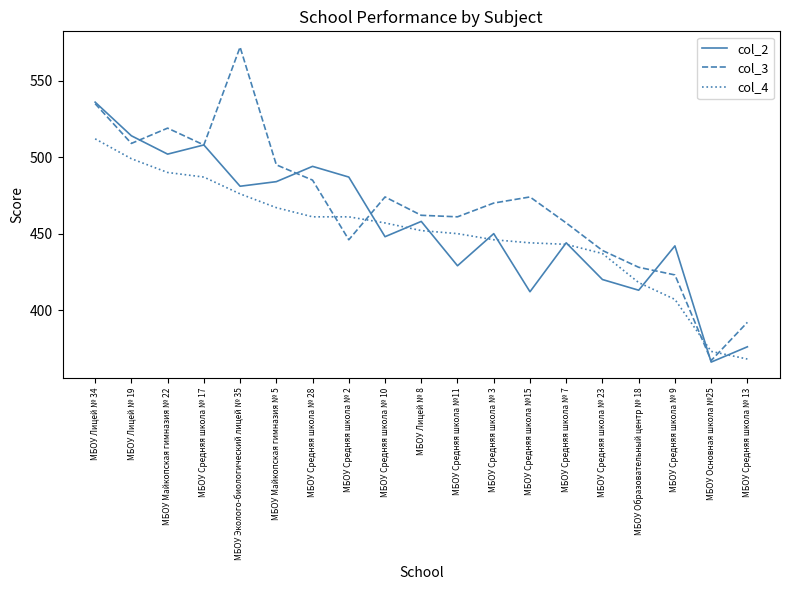

What is the greatest value displayed?

572